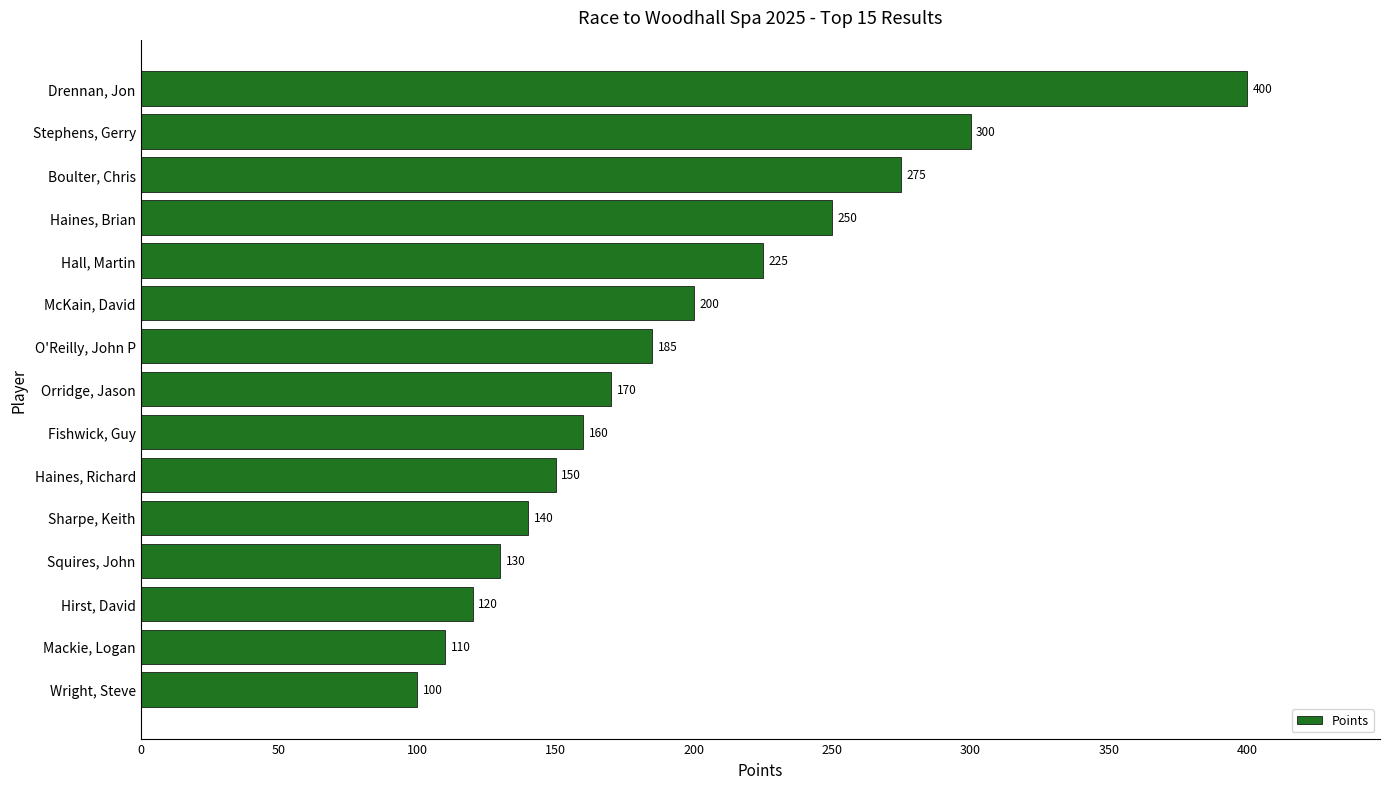

At which label is the value closest to 250?

Haines, Brian